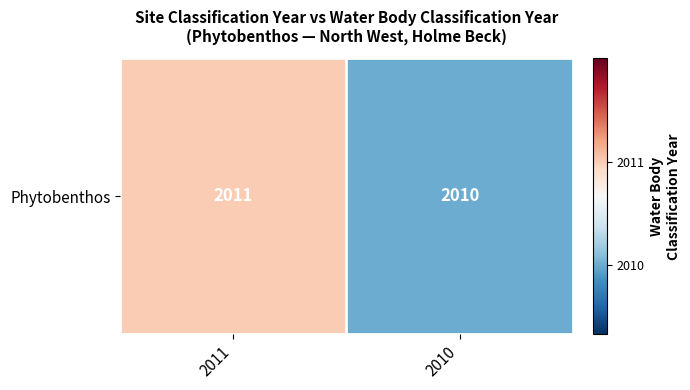

What value does the data have at 2010?

2010